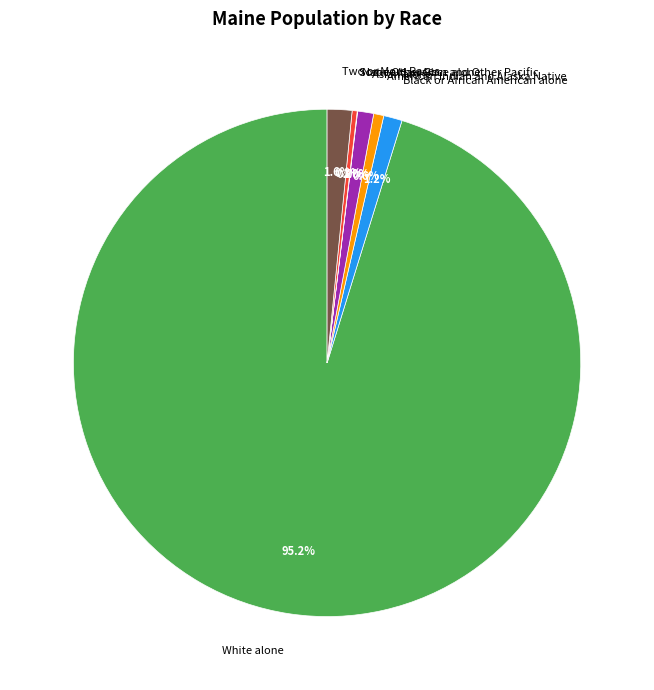

To the nearest percent, what is the combined percentage of Black or African American alone and Some Other Race alone?

2%